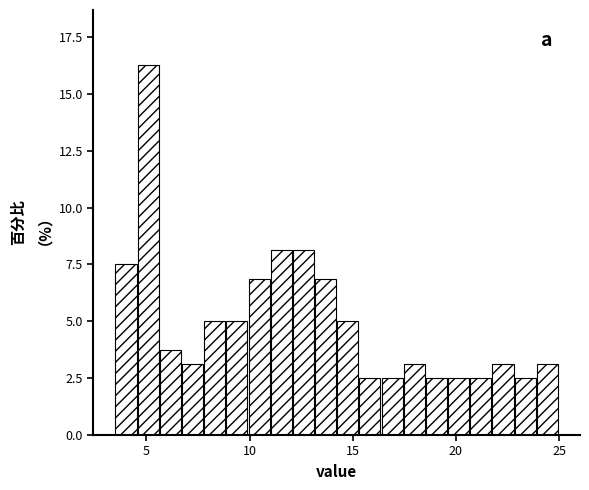

Read against the x-axis, roughly where is the centre of the tallest bar?

5.0